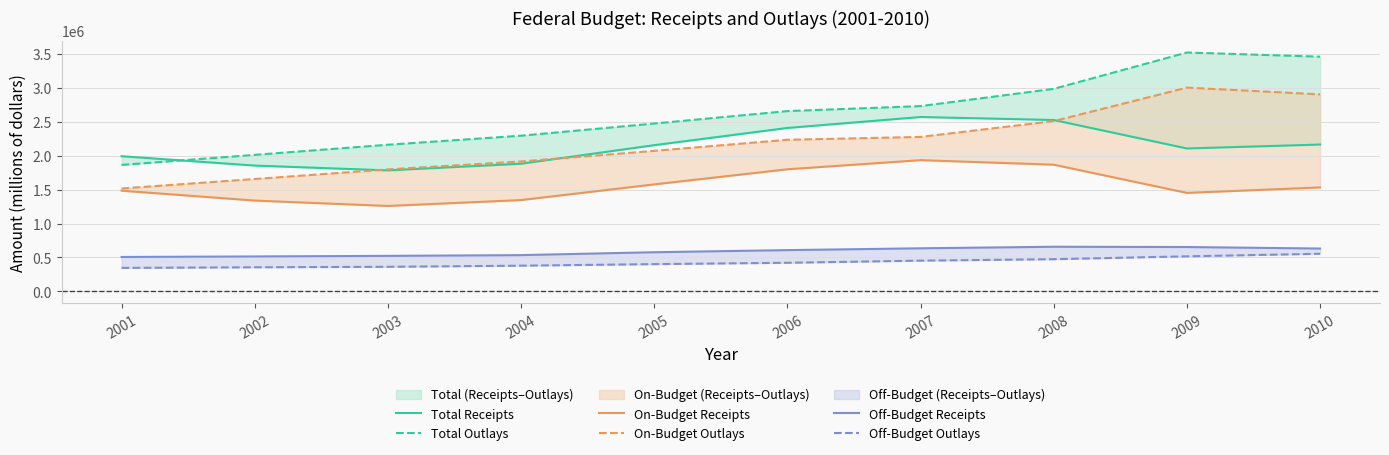

Which series changed the most between 2003 and 2010?

Total Outlays